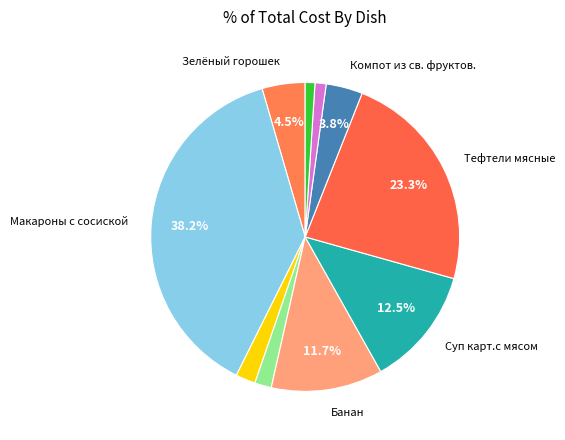

Rank the categories by value from highest to lowest.

Макароны с сосиской, Тефтели мясные, Суп карт.с мясом, Банан, Зелёный горошек, Компот из св. фруктов., Чай с лимоном, Хлеб пшеничный, хлеб бел., хлеб черн.